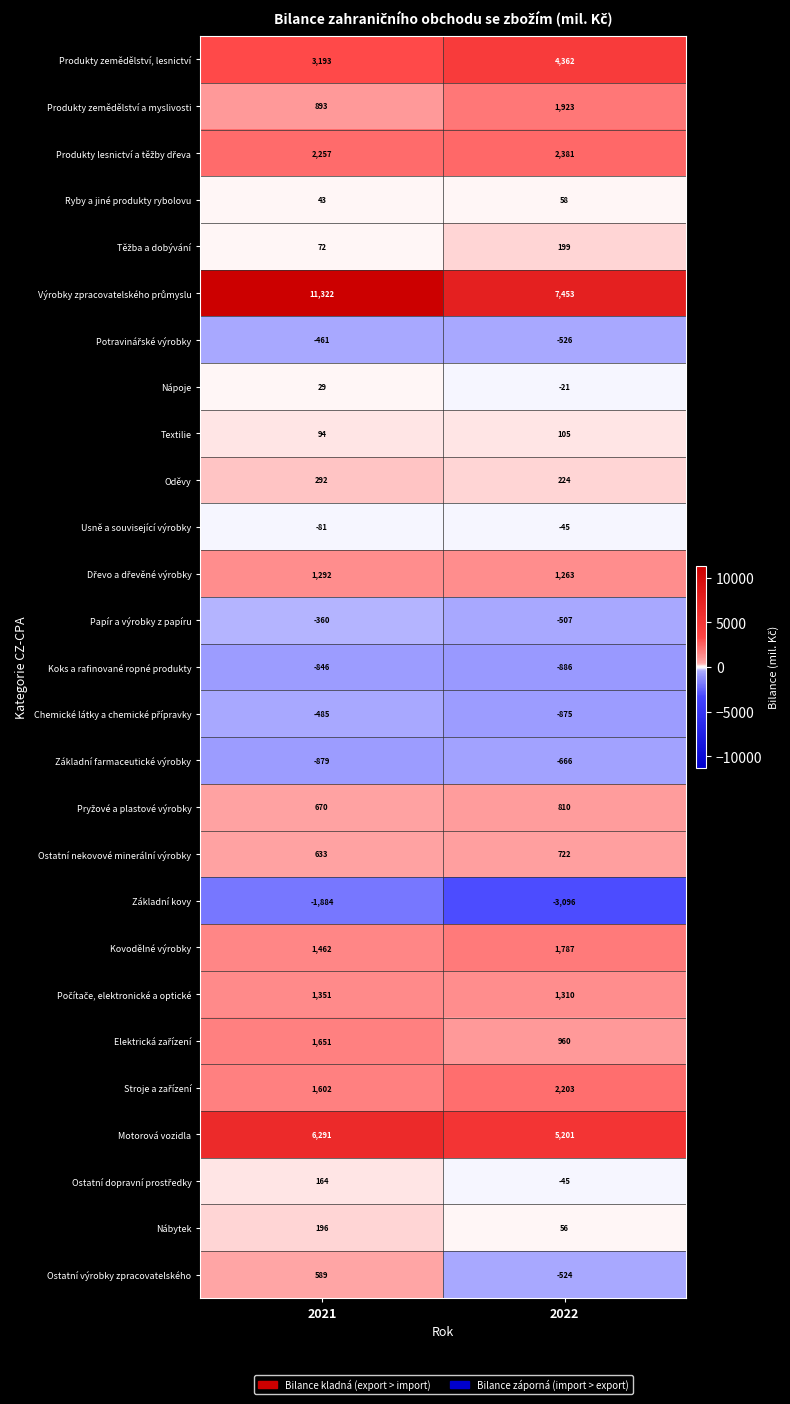

Is it true that Kovodělné výrobky equals 1787 at 2022?

True